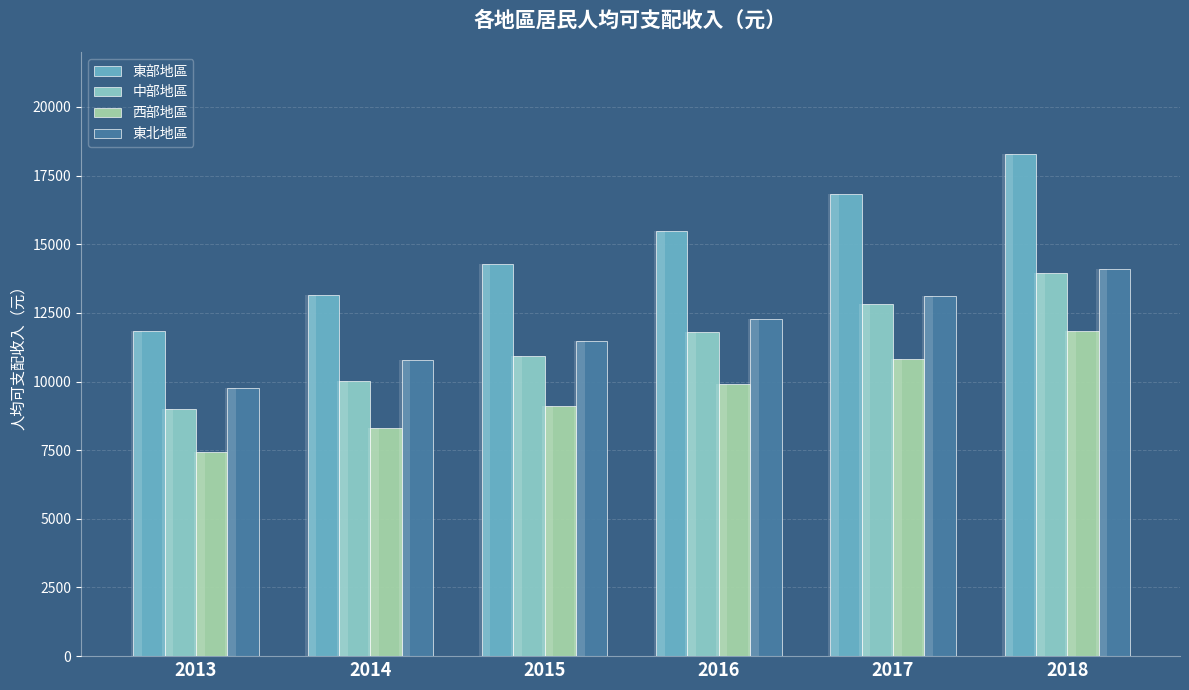

How many values in the 東部地區 series are below 15498?

3